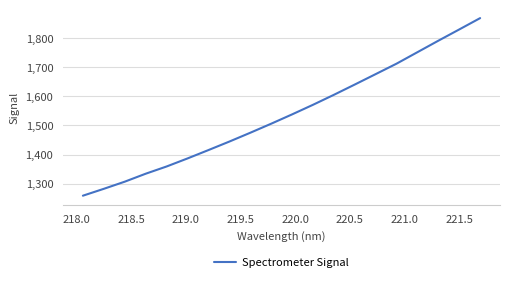

What is the difference between the maximum and minimum values?

609.3